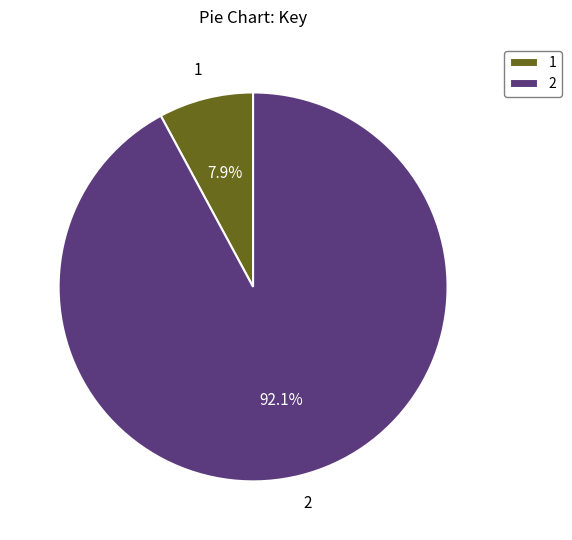

Does 2 represent more than half of the total?

Yes